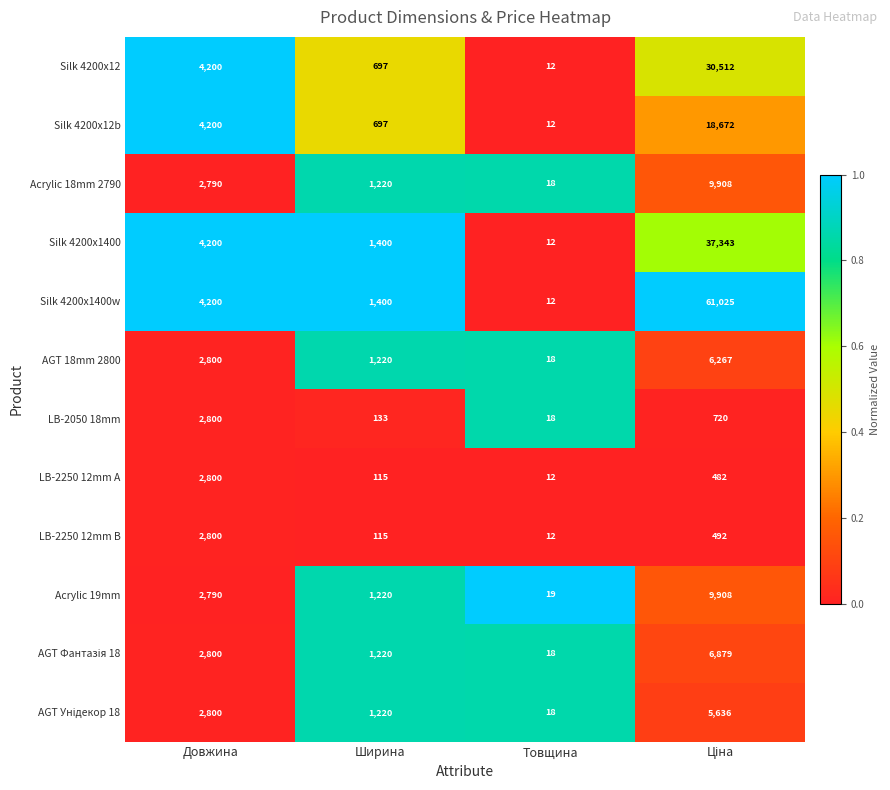

What is the average value of the Acrylic 18mm 2790 series?

3484